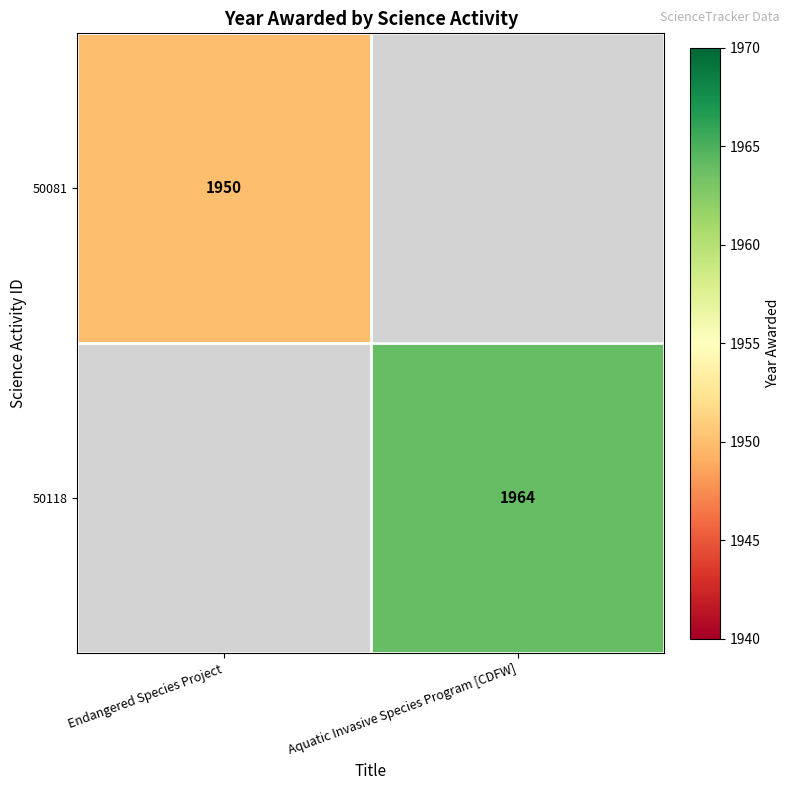

The value of 50081 at Endangered Species Project is 1950. True or false?

True